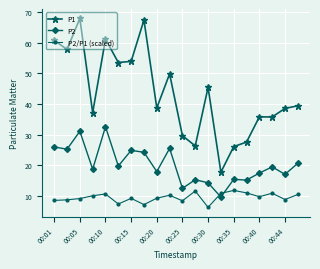

List the series in order of their overall mean, lowest first.

P2/P1 (scaled), P2, P1